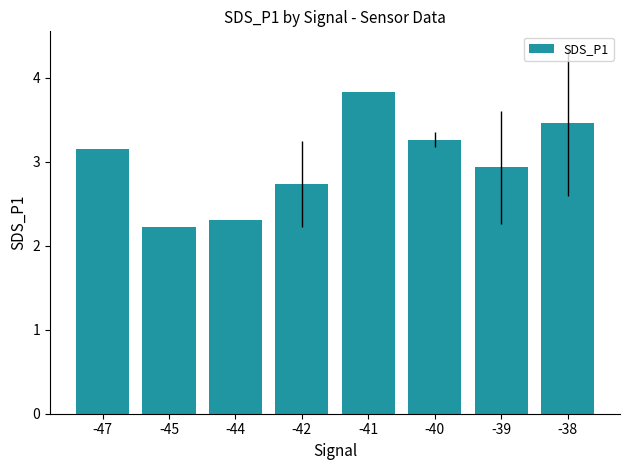

Approximately how many times larger is the value at -38 compared to -45?

1.6